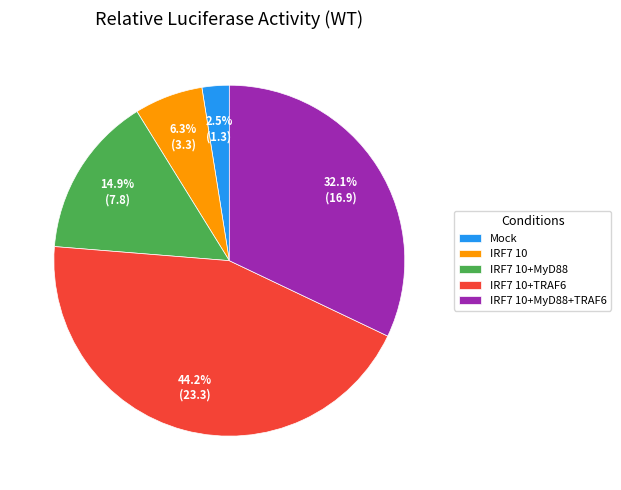

What portion of the pie excludes IRF7 10+TRAF6?

55.8%